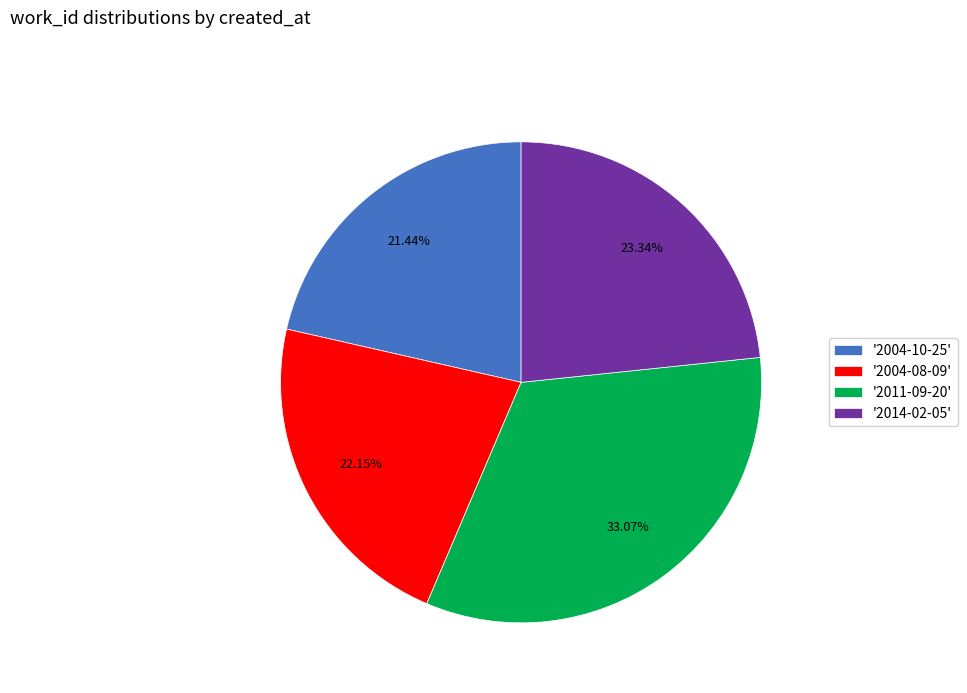

Does any single category account for the majority?

No